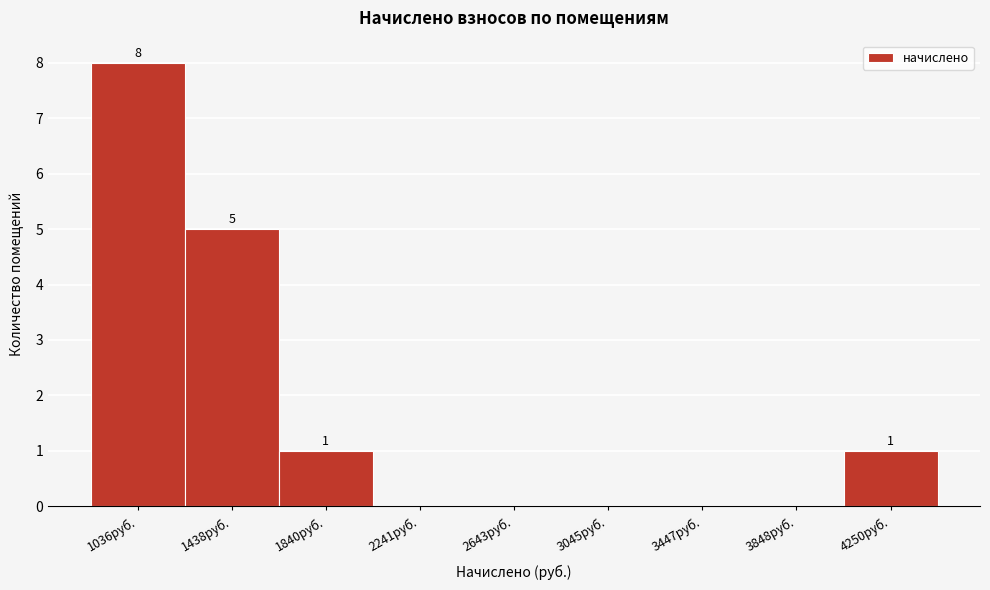

Reading left to right, what are all the values shown in this chart?

1036руб.=8	1438руб.=5	1840руб.=1	2241руб.=0	2643руб.=0	3045руб.=0	3447руб.=0	3848руб.=0	4250руб.=1